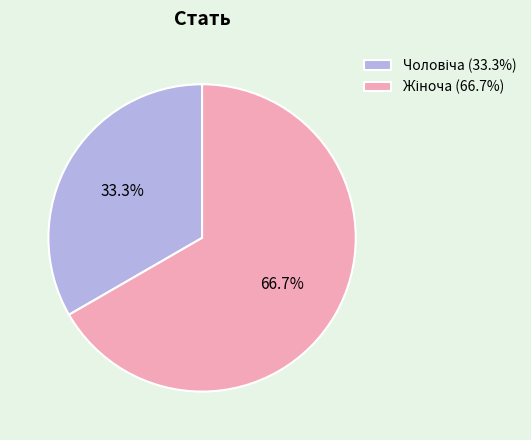

Is there a majority slice in this chart?

Yes